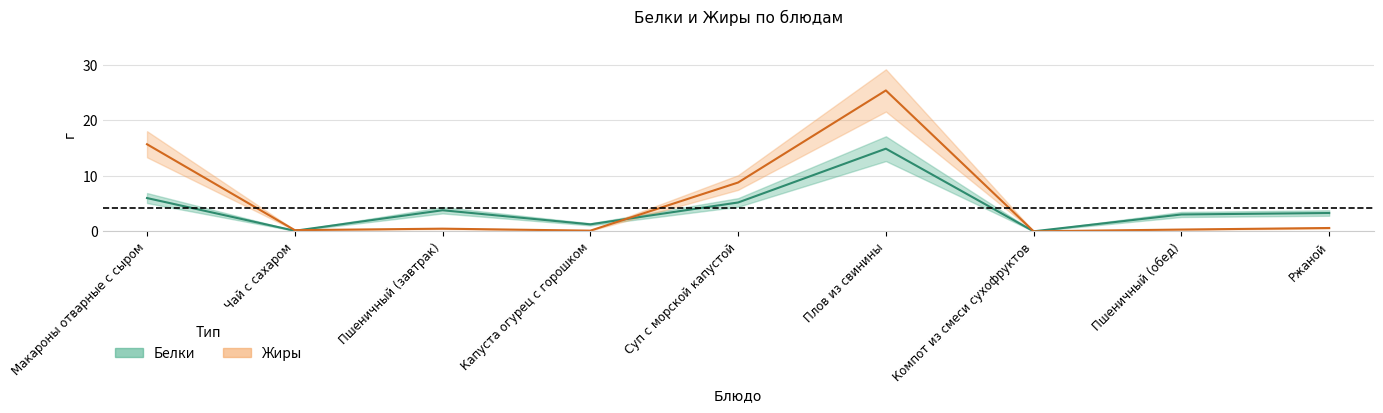

Which series has the largest total across all categories?

Жиры